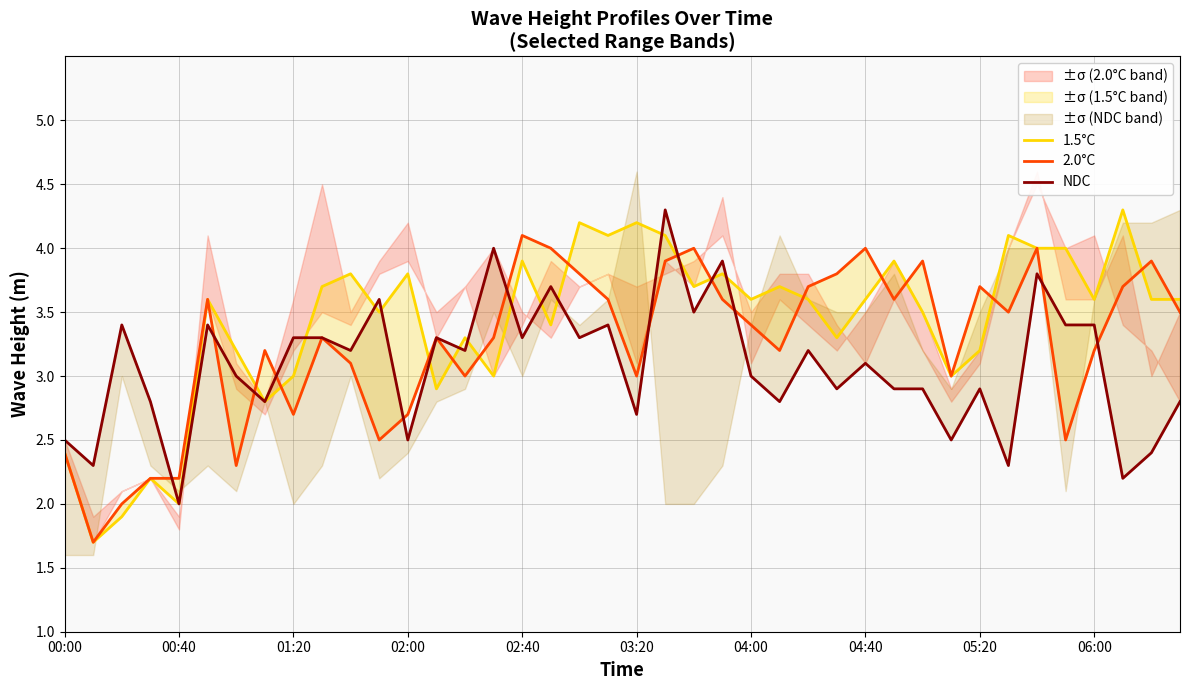

Count the number of categories in the chart.

40